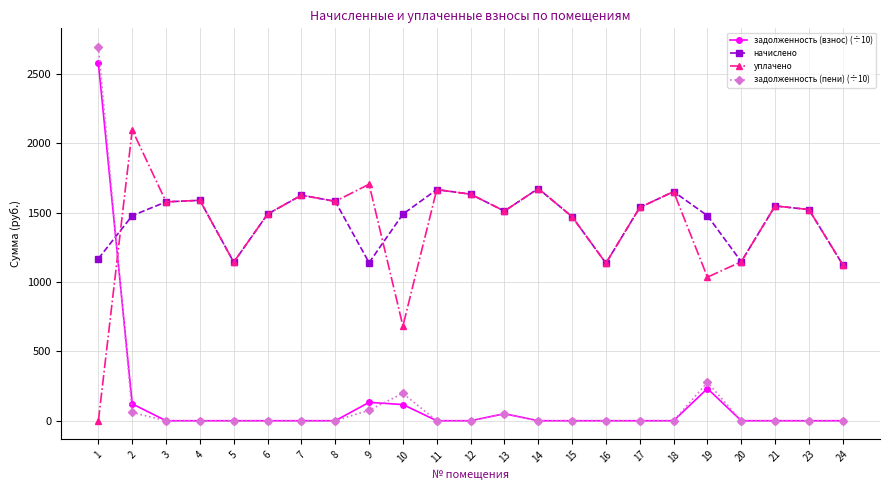

In начислено, how many points are higher than both neighbors (excluding endpoints)?

6